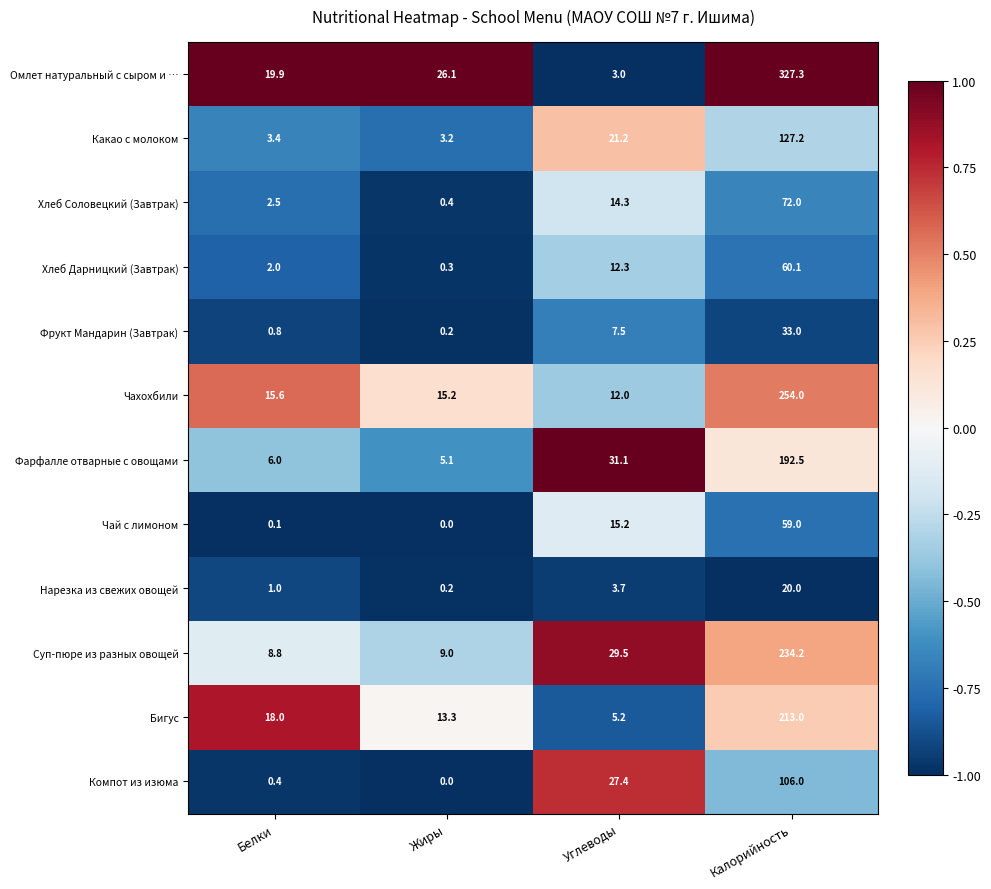

List the series in order of their peak value, lowest first.

Нарезка из свежих овощей, Фрукт Мандарин (Завтрак), Чай с лимоном, Хлеб Дарницкий (Завтрак), Хлеб Соловецкий (Завтрак), Компот из изюма, Какао с молоком, Фарфалле отварные с овощами, Бигус, Суп-пюре из разных овощей, Чахохбили, Омлет натуральный с сыром и …